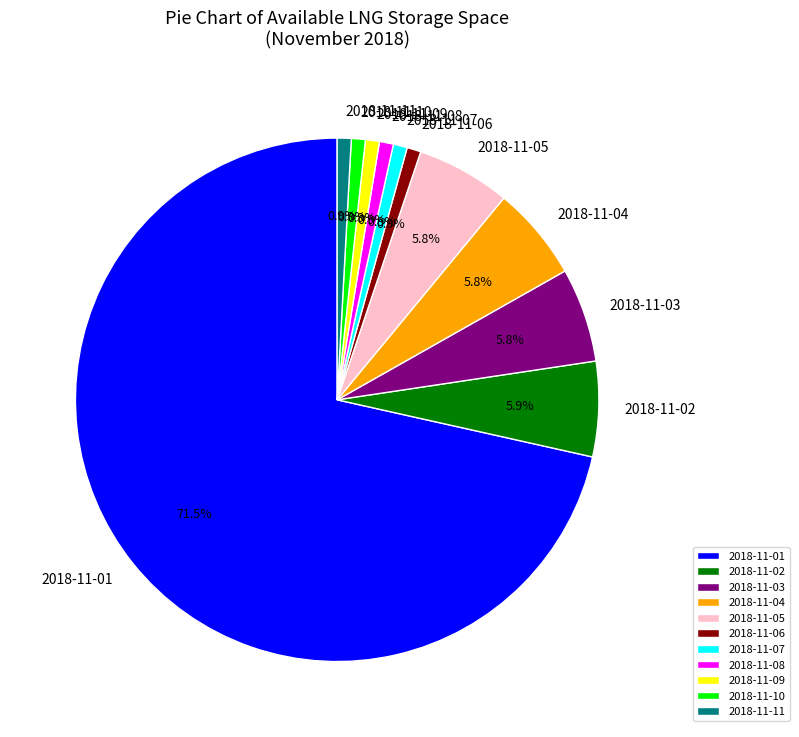

How many slices are in this pie chart?

11